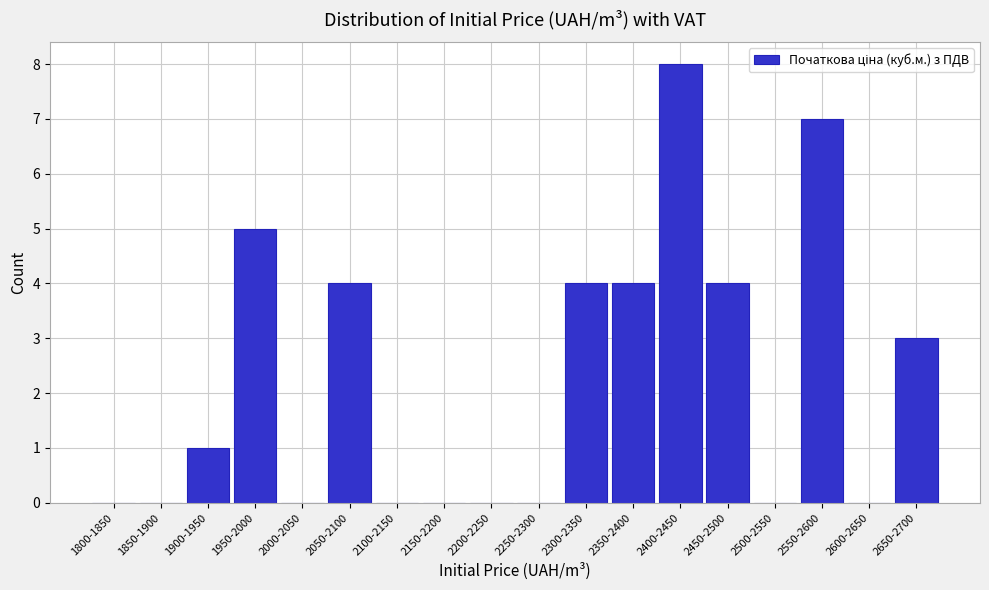

Reading left to right, transcribe all the data shown in this chart.

1800-1850=0	1850-1900=0	1900-1950=1	1950-2000=5	2000-2050=0	2050-2100=4	2100-2150=0	2150-2200=0	2200-2250=0	2250-2300=0	2300-2350=4	2350-2400=4	2400-2450=8	2450-2500=4	2500-2550=0	2550-2600=7	2600-2650=0	2650-2700=3